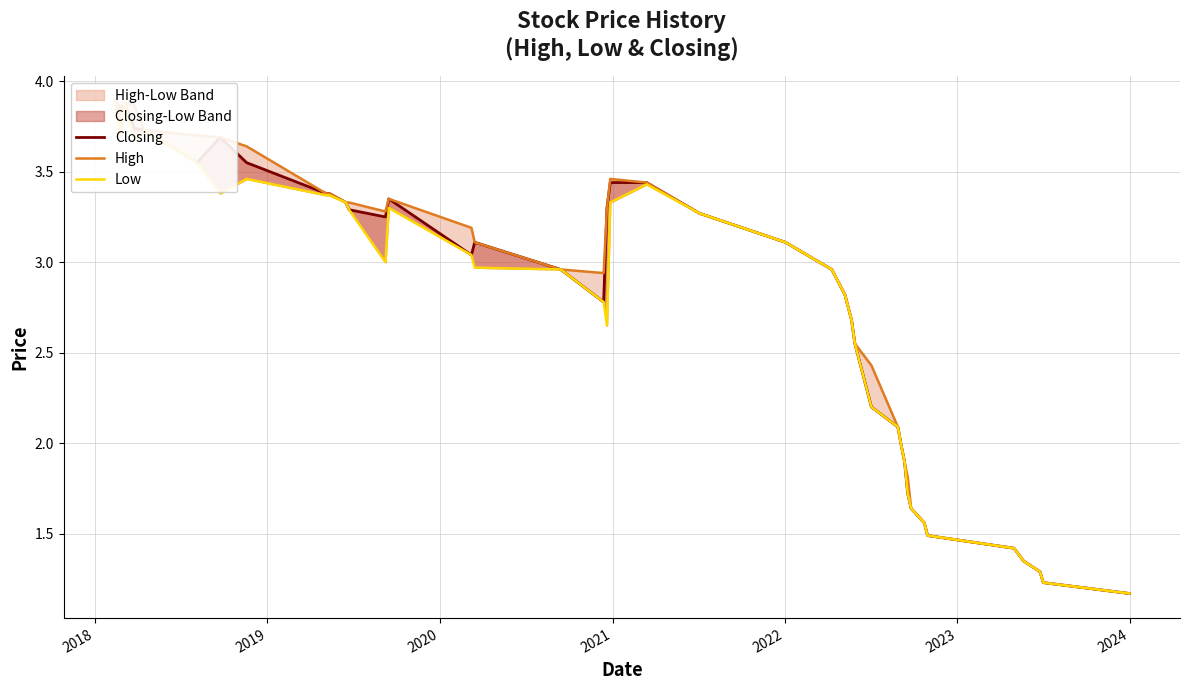

List the series in order of their overall mean, highest first.

High, Closing, Low